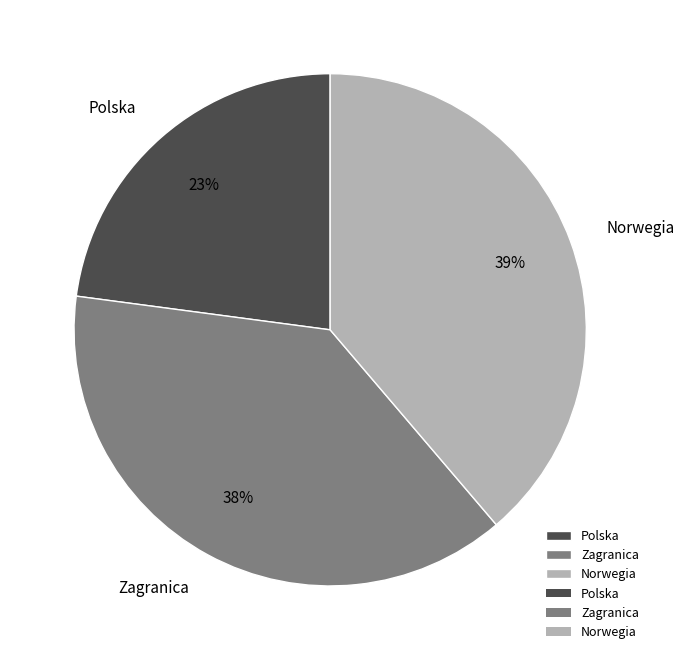

How many slices are in this pie chart?

3